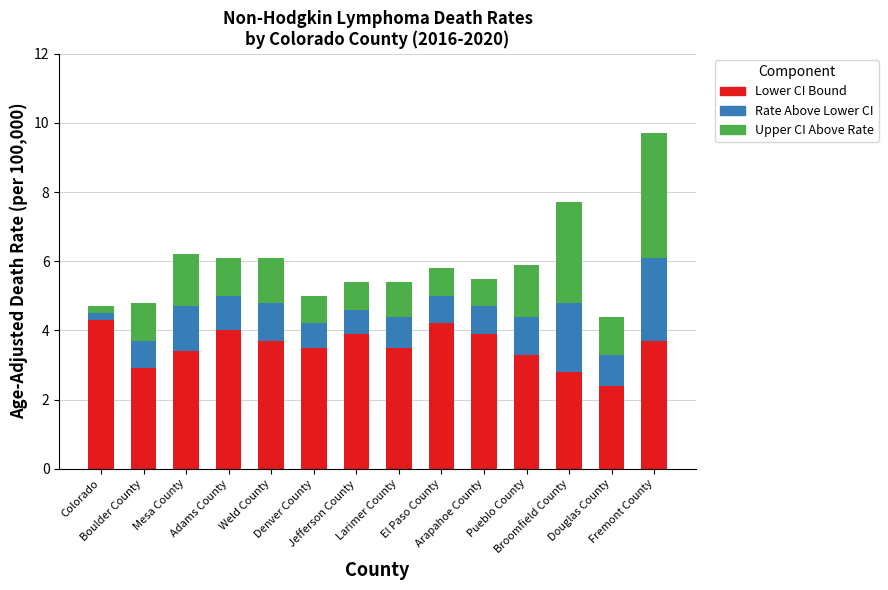

Does the chart contain any negative values?

No